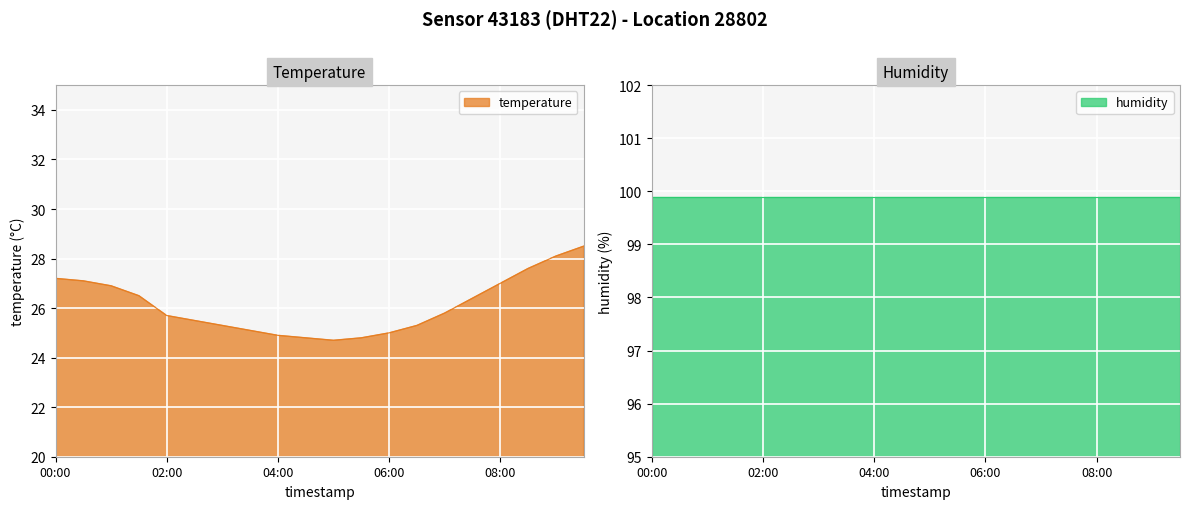

What is the minimum value for temperature?

24.7